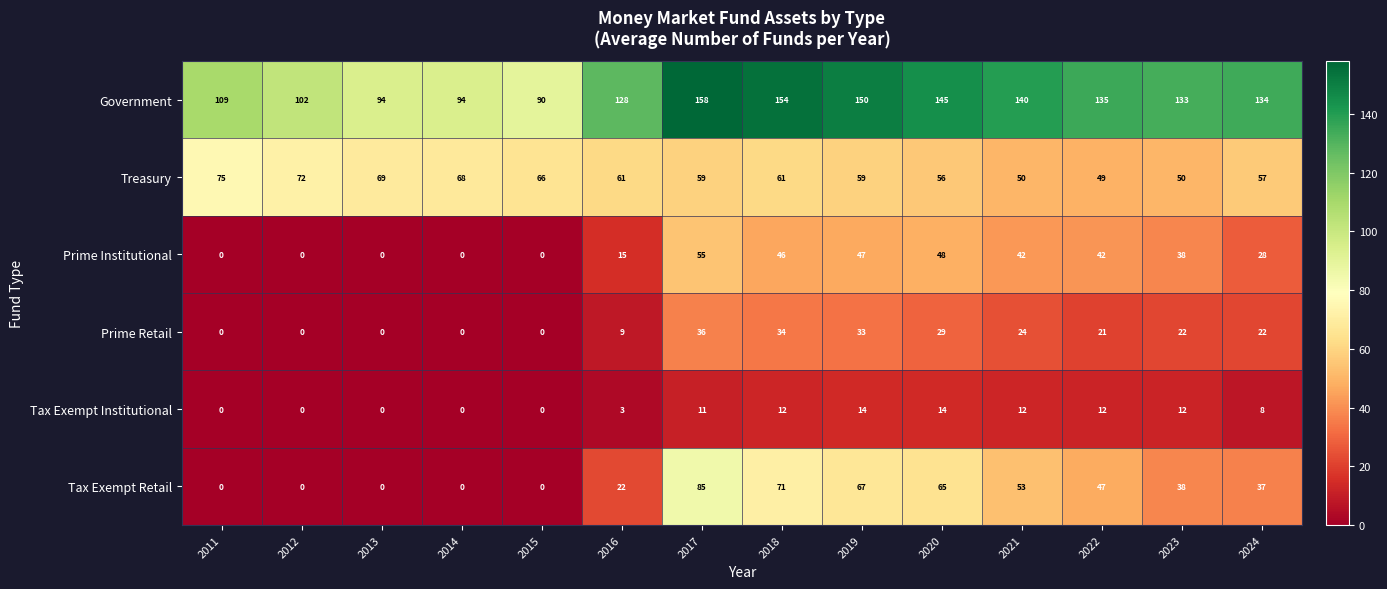

Is the value of Prime Institutional at 2024 greater than the value of Prime Retail at 2024?

Yes